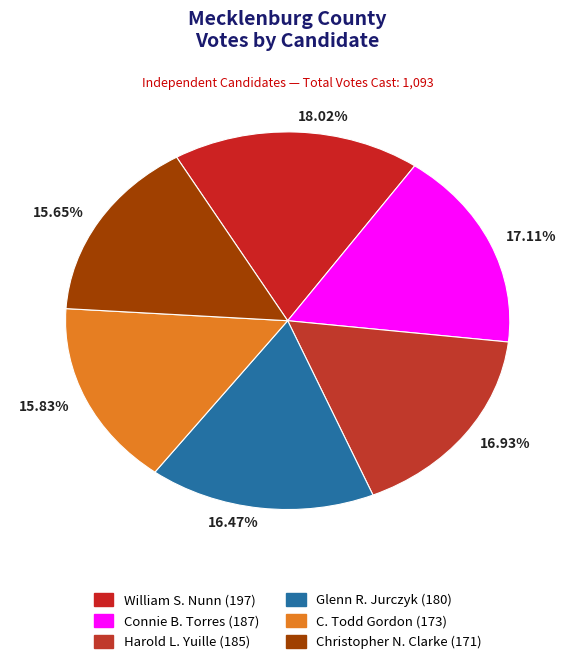

Combined, do 16.93% and 17.11% account for over 50%?

No